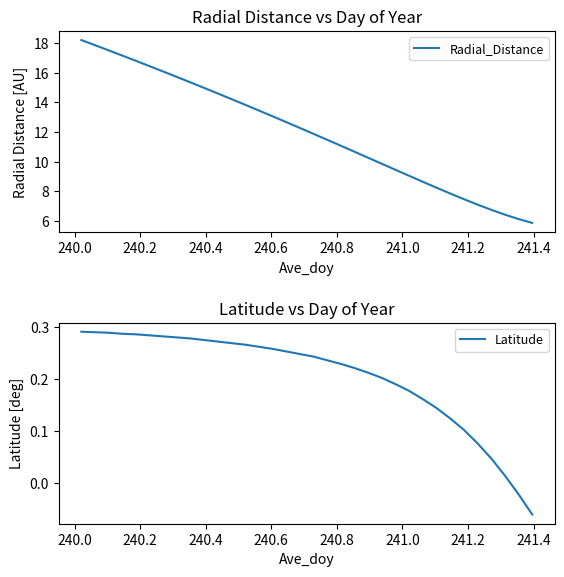

True or false: Latitude and Radial_Distance intersect in this chart.

False